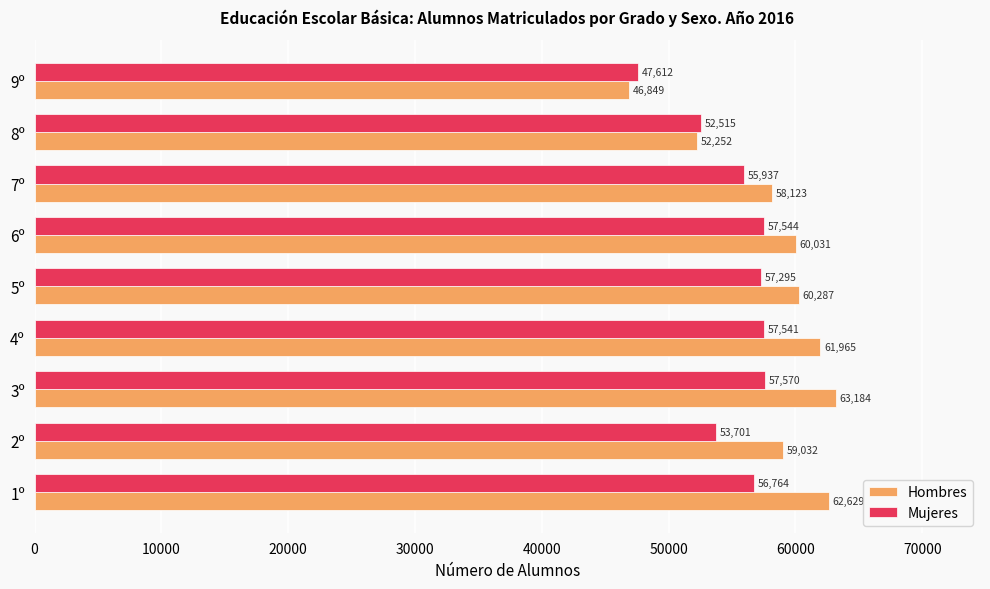

At which category is the sum across all series the highest?

3º